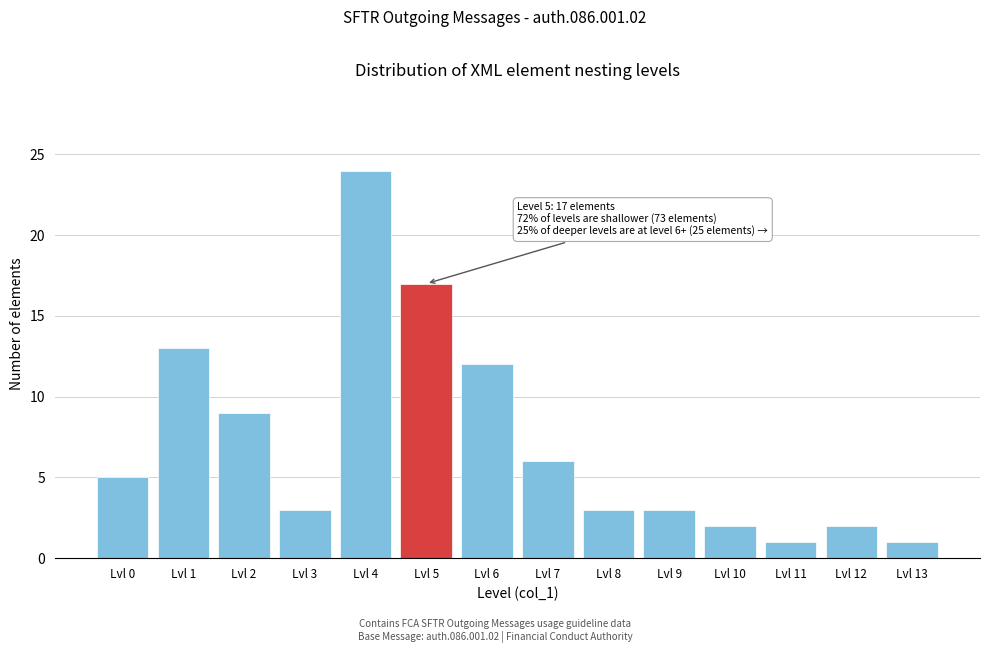

Reading left to right, extract all data points from this chart.

Lvl 0=5	Lvl 1=13	Lvl 2=9	Lvl 3=3	Lvl 4=24	Lvl 5=17	Lvl 6=12	Lvl 7=6	Lvl 8=3	Lvl 9=3	Lvl 10=2	Lvl 11=1	Lvl 12=2	Lvl 13=1